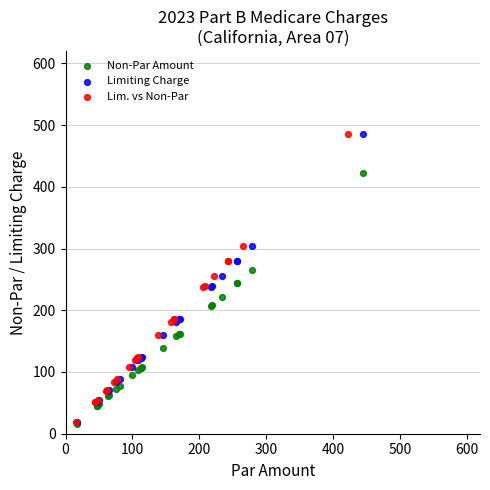

What are all the series names shown in the legend?

Non-Par Amount, Limiting Charge, Lim. vs Non-Par